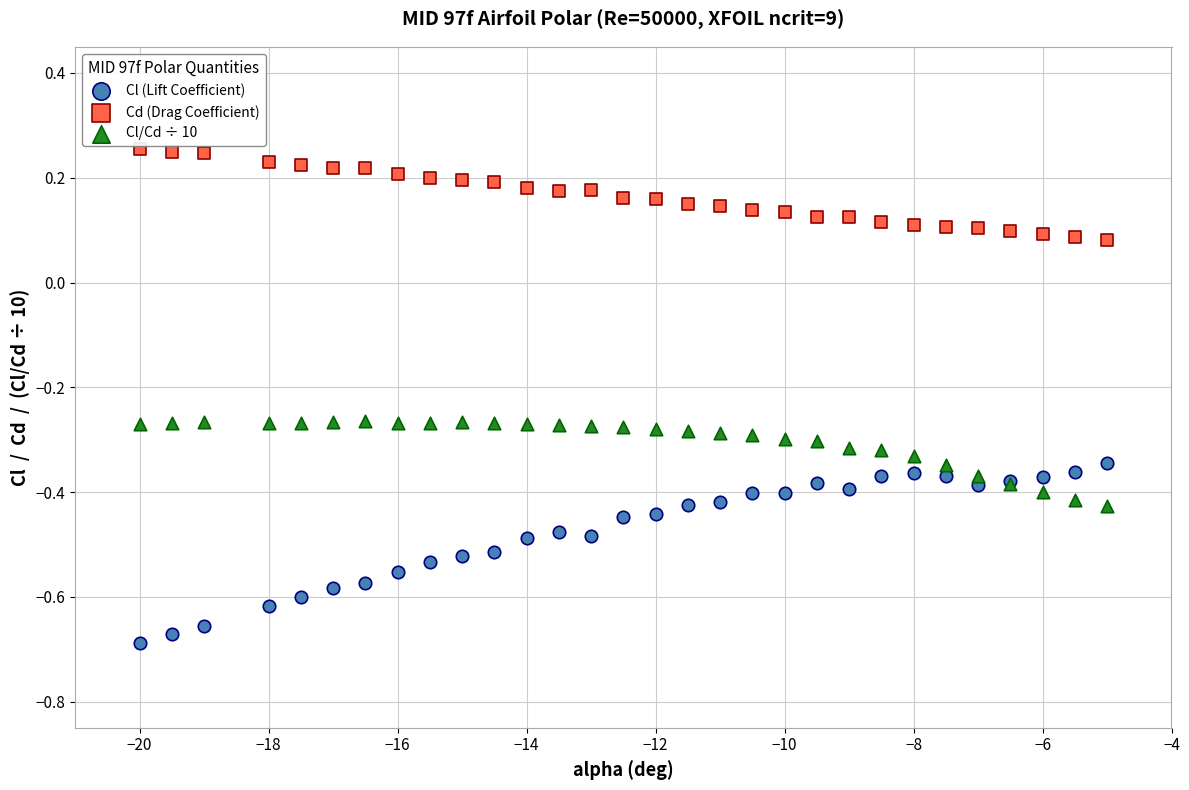

What is the X range (max minus min) for the scatter plot?

15.0